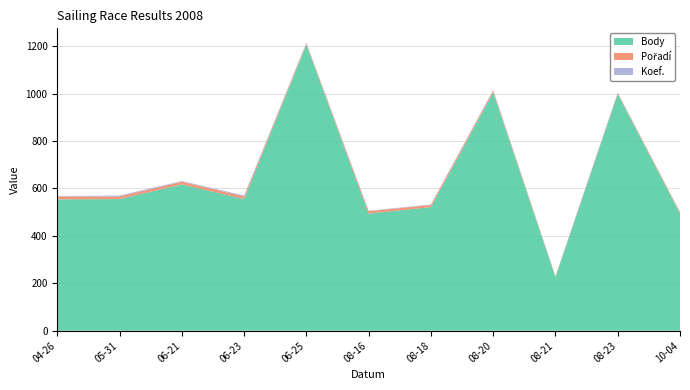

Reading right to left, what are all the values shown in this chart?

Body: 2008-10-04=494	2008-08-23=998	2008-08-21=226	2008-08-20=1005	2008-08-18=521	2008-08-16=494	2008-06-25=1206	2008-06-23=555	2008-06-21=617	2008-05-31=555	2008-04-26=554
Pořadí: 2008-10-04=5	2008-08-23=4	2008-08-21=3	2008-08-20=7	2008-08-18=9	2008-08-16=10	2008-06-25=5	2008-06-23=11	2008-06-21=11	2008-05-31=11	2008-04-26=12
Koef.: 2008-10-04=2	2008-08-23=2	2008-08-21=1	2008-08-20=3	2008-08-18=2	2008-08-16=2	2008-06-25=3	2008-06-23=4	2008-06-21=3	2008-05-31=4	2008-04-26=2